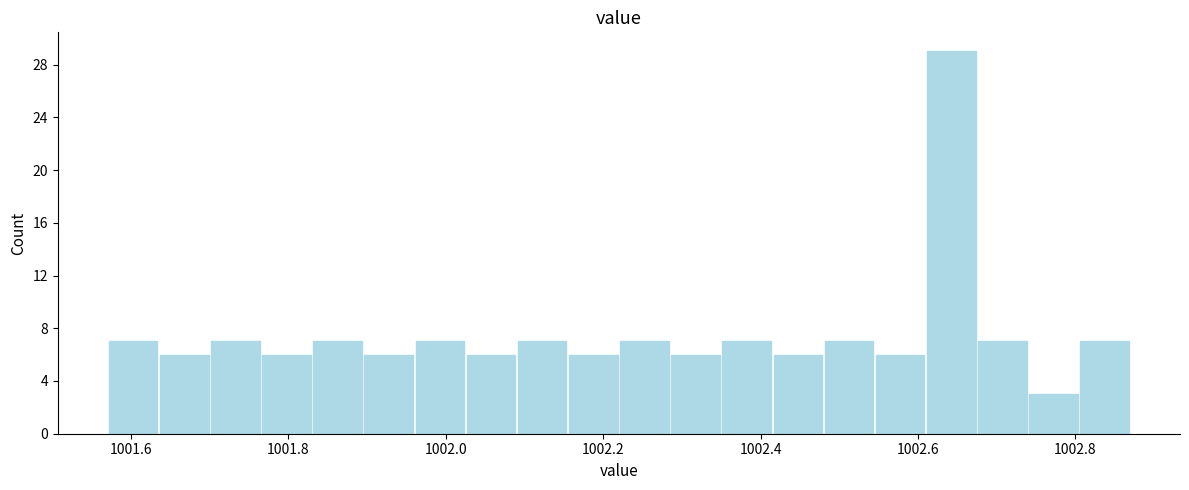

Read against the x-axis, roughly where is the centre of the tallest bar?

1002.64